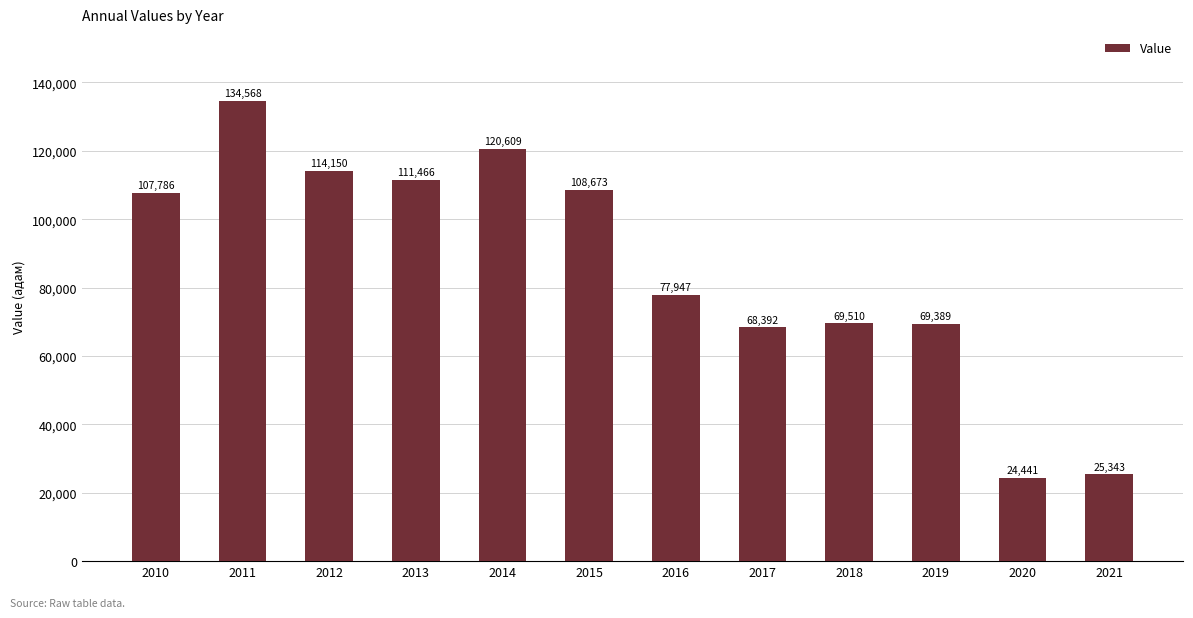

What is the value of the 7th bar from the left?

77947